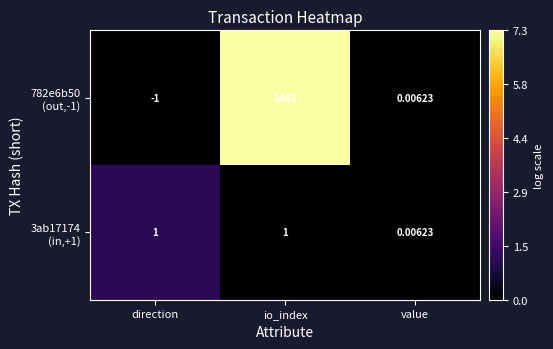

At which category is the sum across all series the highest?

io_index